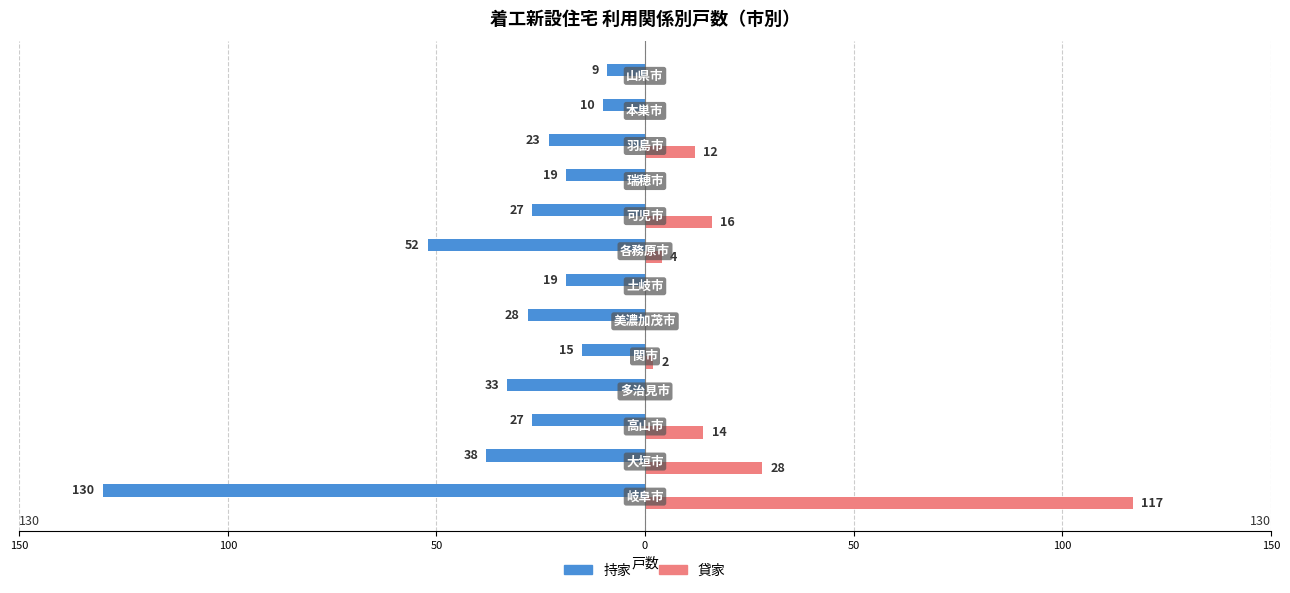

What are all the series names shown in the legend?

持家, 貸家